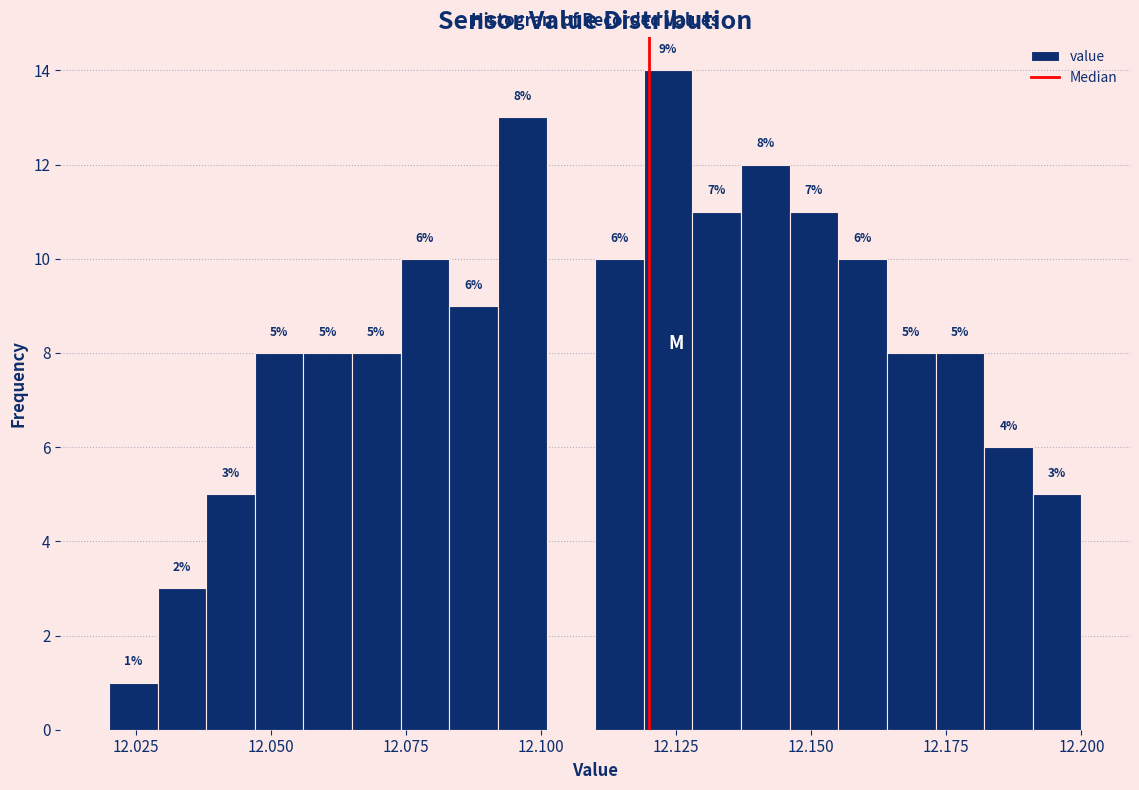

Around what value on the x-axis is the tallest bar? Give the approximate position of its centre, as read against the axis.

12.125